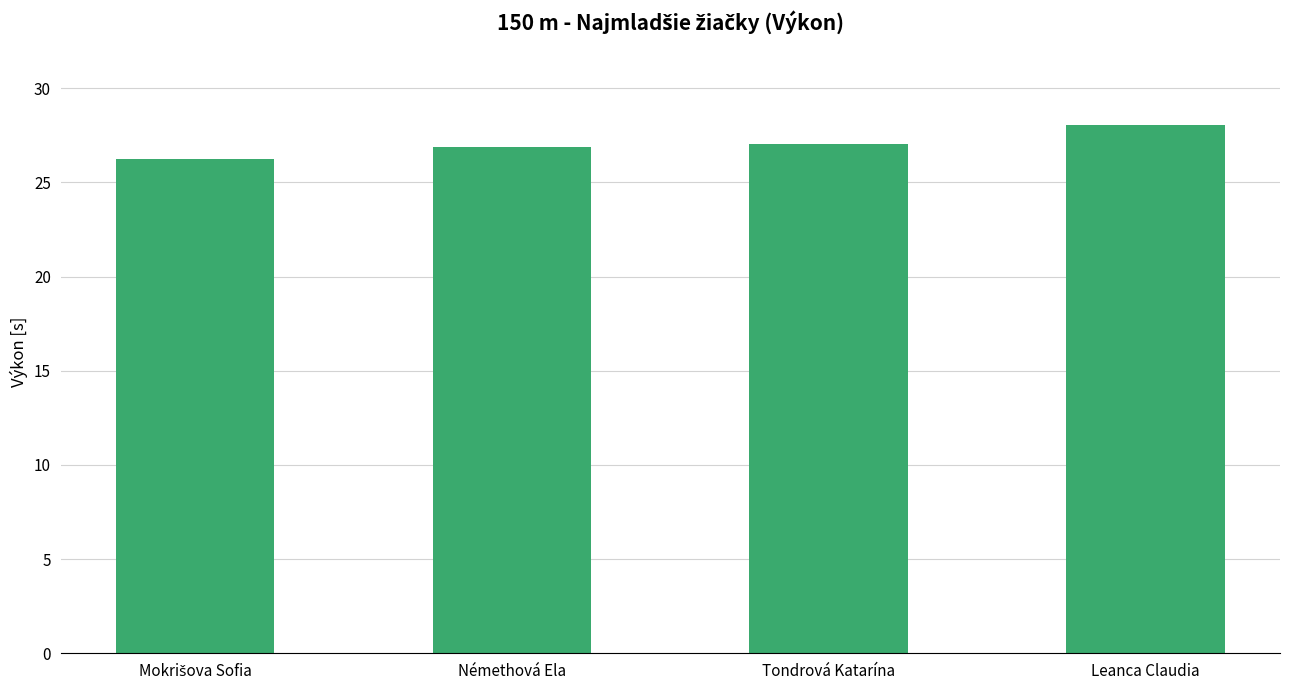

Which has a higher value, Leanca Claudia or Némethová Ela?

Leanca Claudia